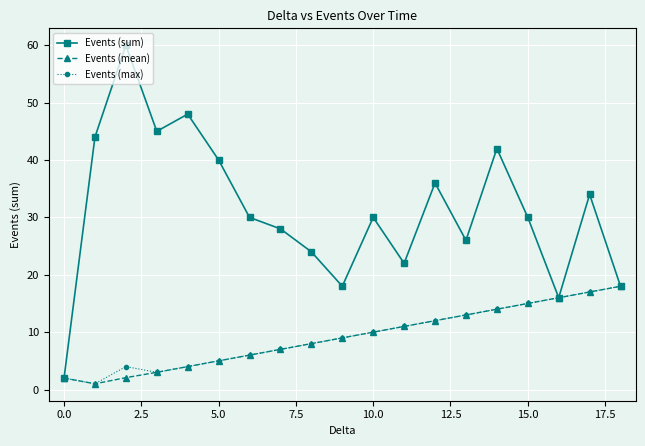

At how many categories does at least one series exceed 32?

8